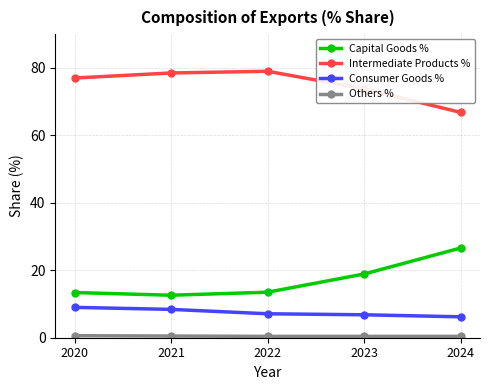

True or false: Capital Goods % and Consumer Goods % cross at least once.

False